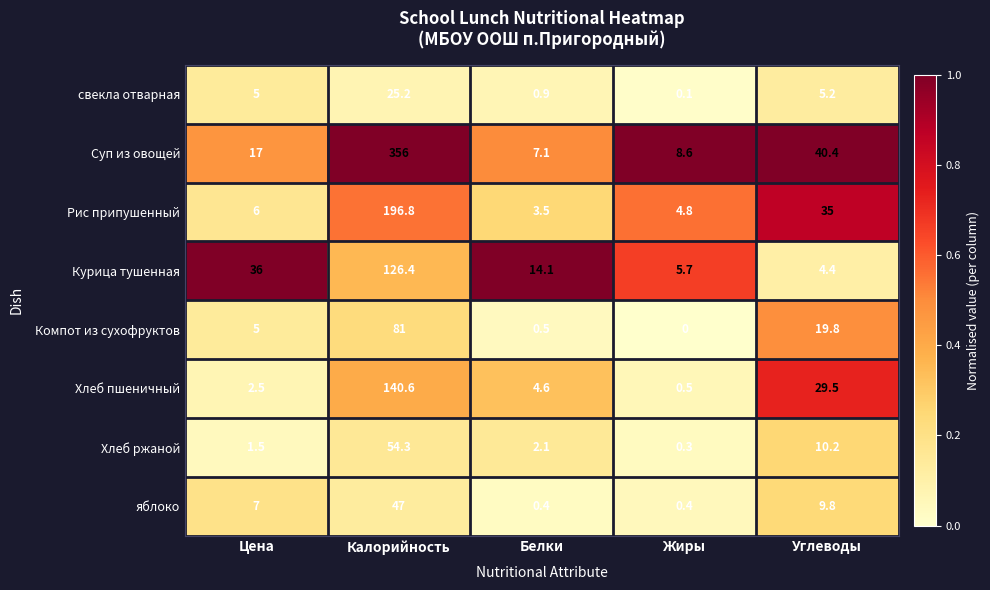

True or false: Суп из овощей has a value of 40.4 at Углеводы.

True